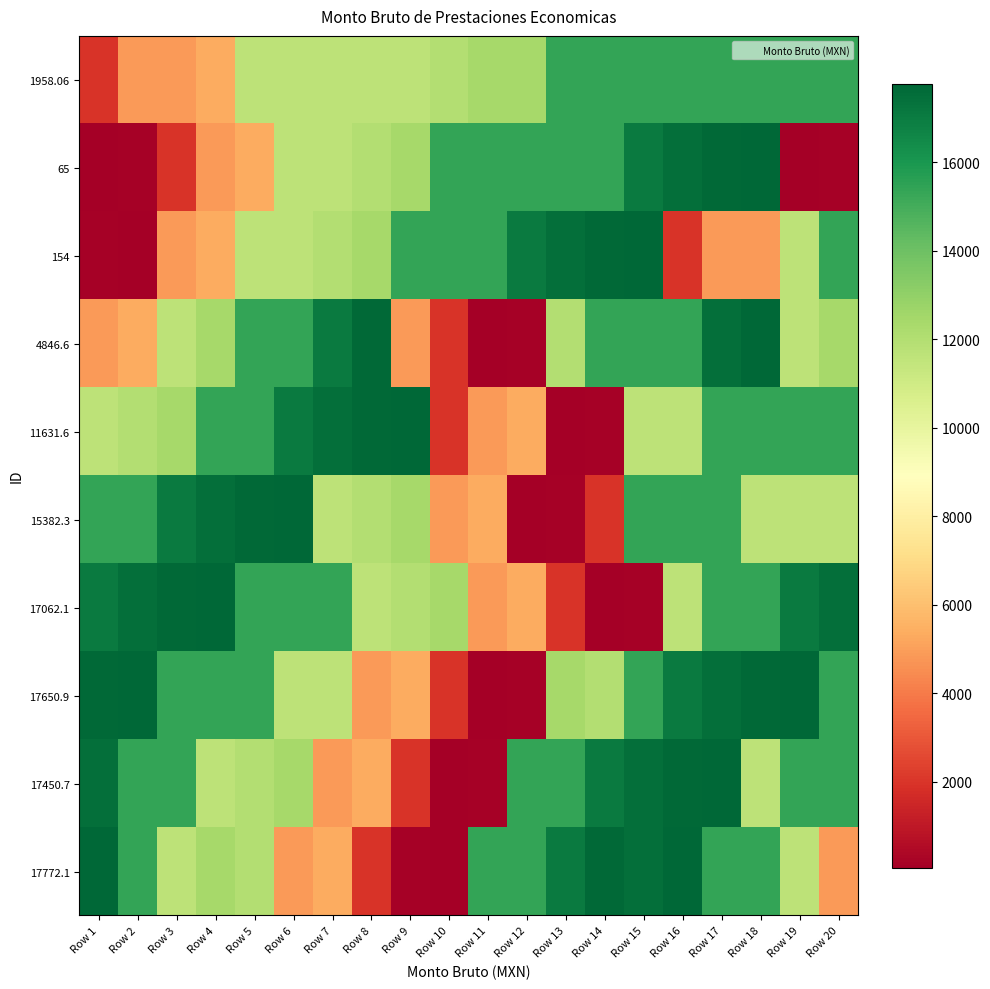

How many series are shown in this chart?

10